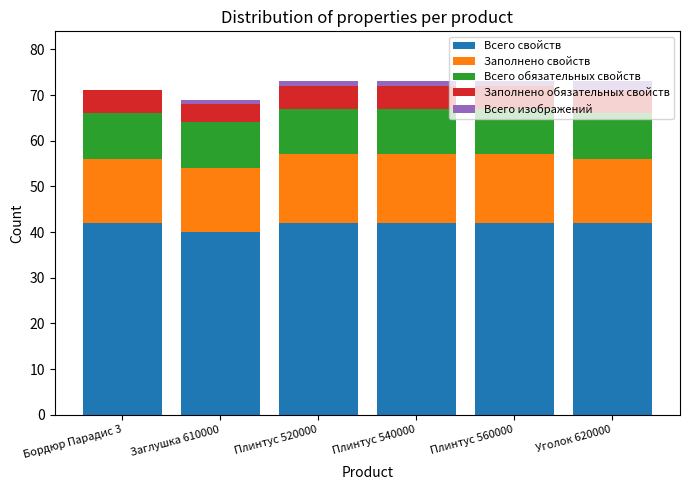

What is the maximum value for Всего свойств?

42